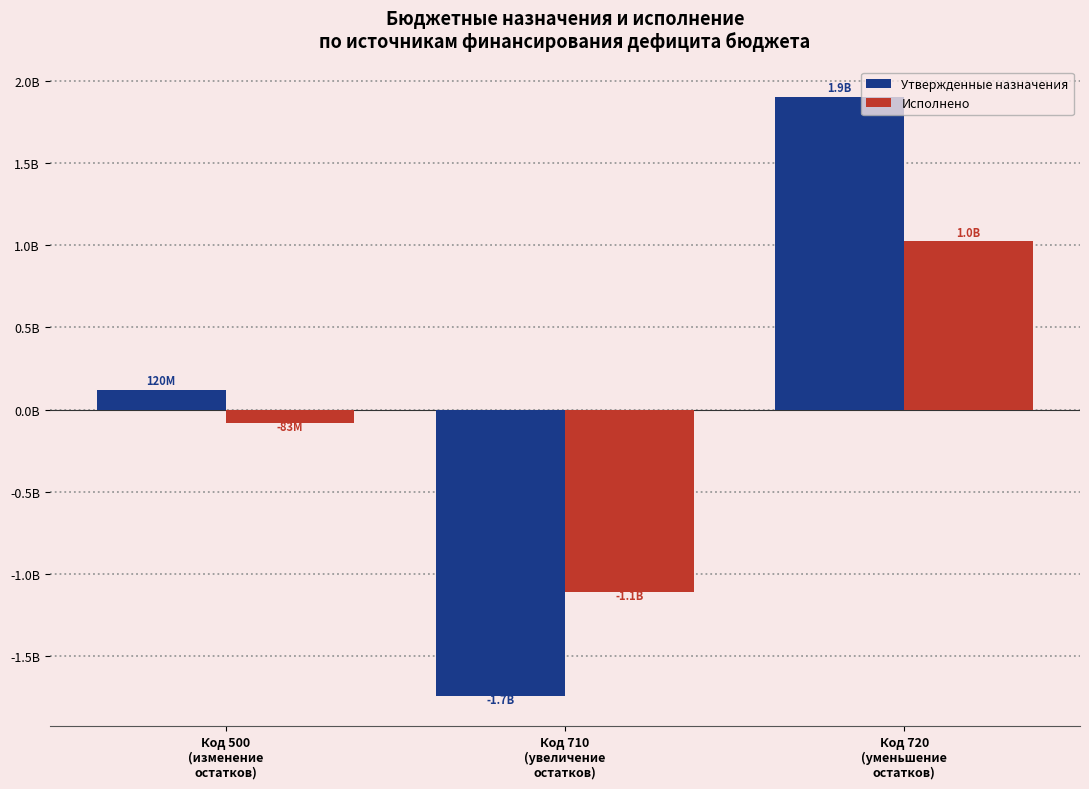

What are all the series names shown in the legend?

Утвержденные назначения, Исполнено